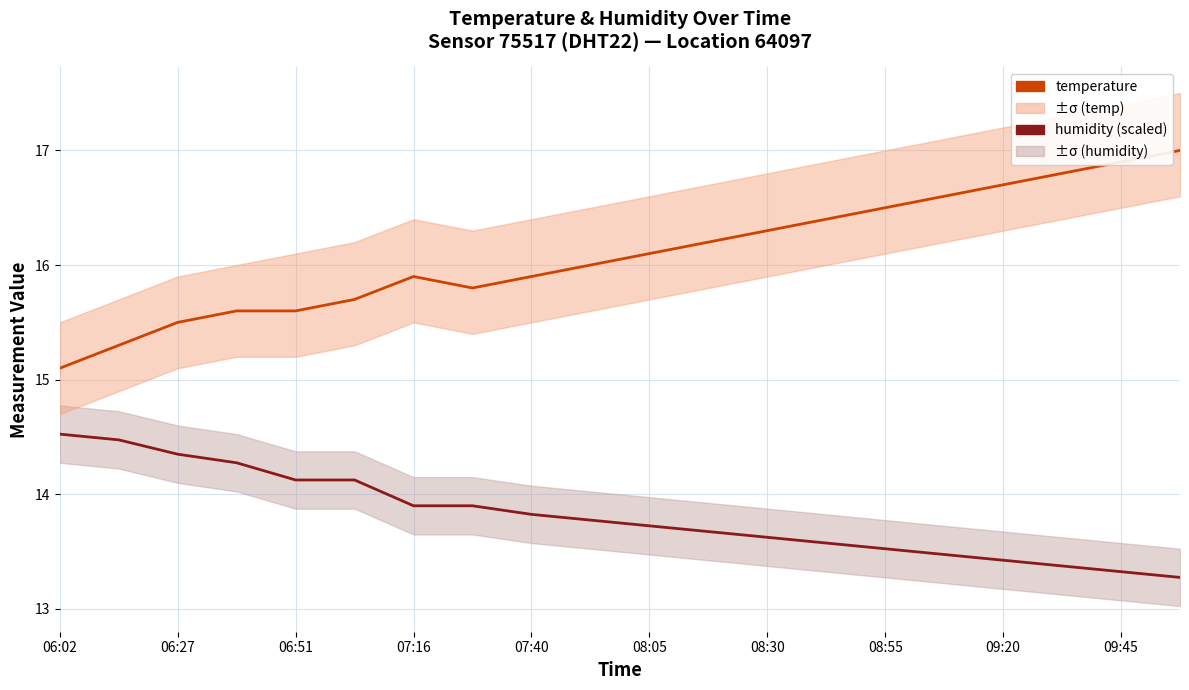

What is the difference between the second highest and minimum values in the temperature series?

1.8